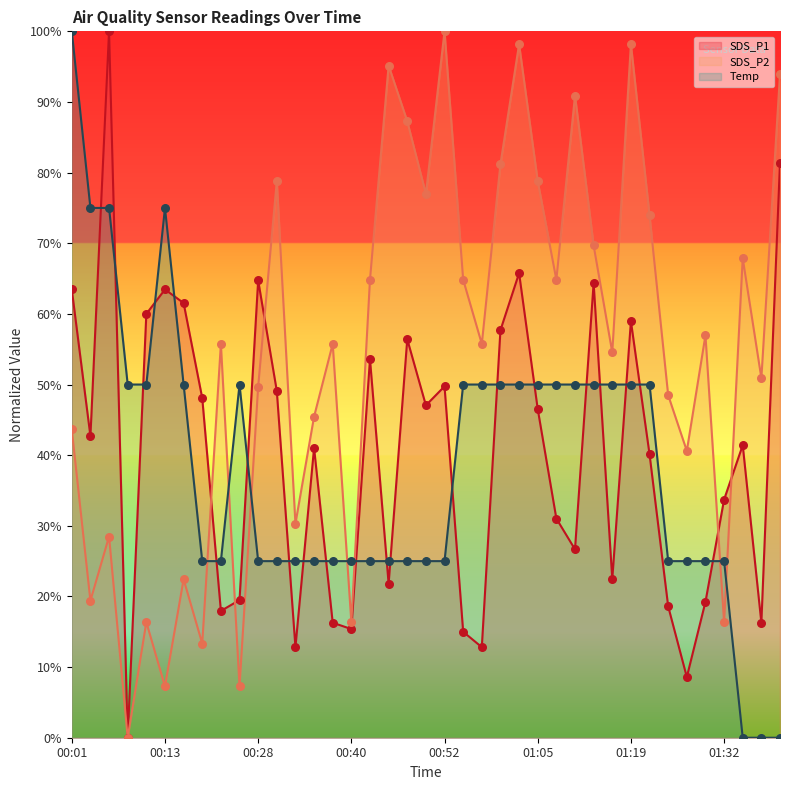

Which series has the widest spread of Y values?

SDS_P1